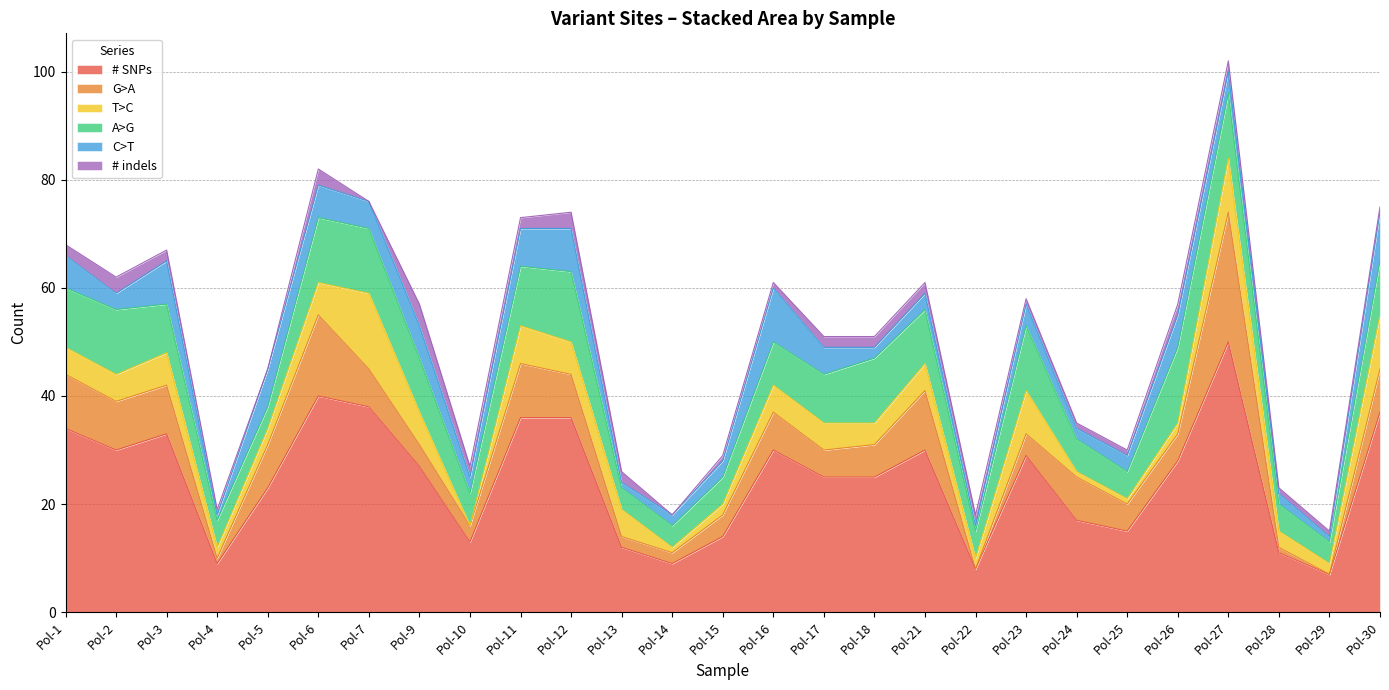

What is the sum of the T>C values at Pol-4 and Pol-26?

4